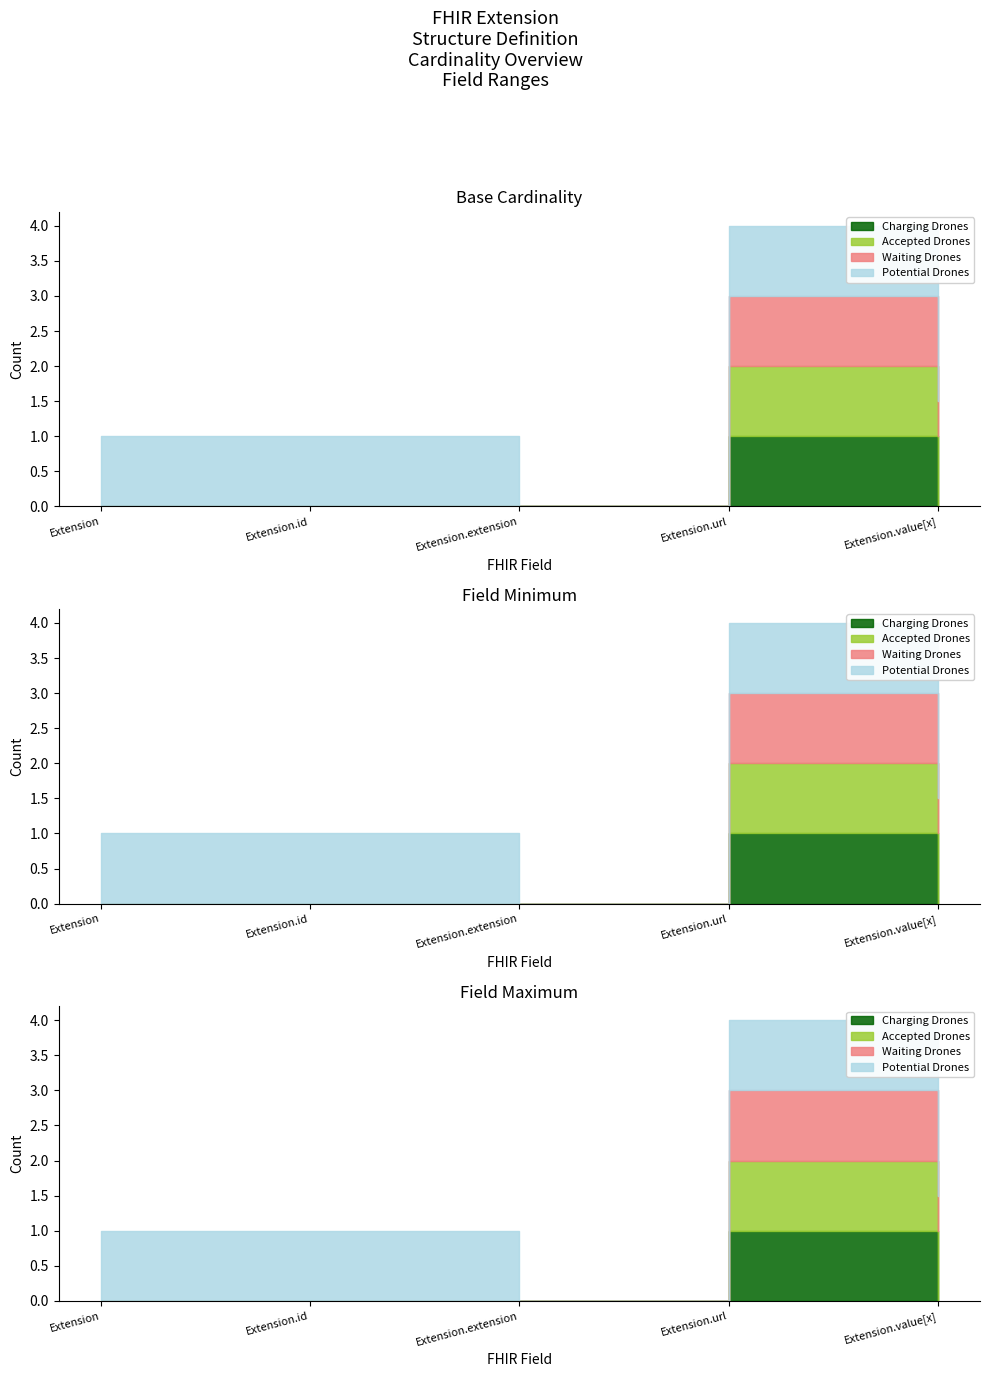

Which label corresponds to the largest value in the chart?

Extension.value[x]